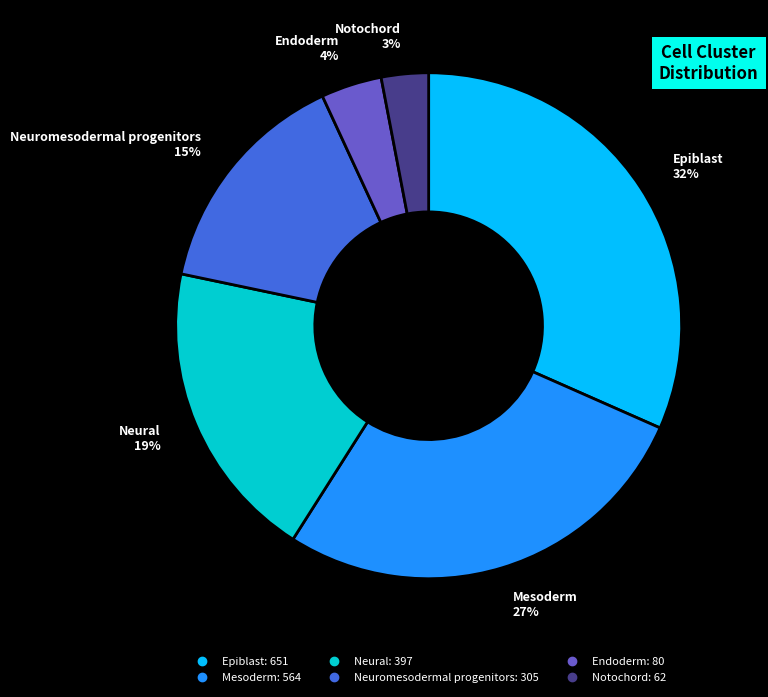

Is the sum of Endoderm and Notochord greater than half?

No